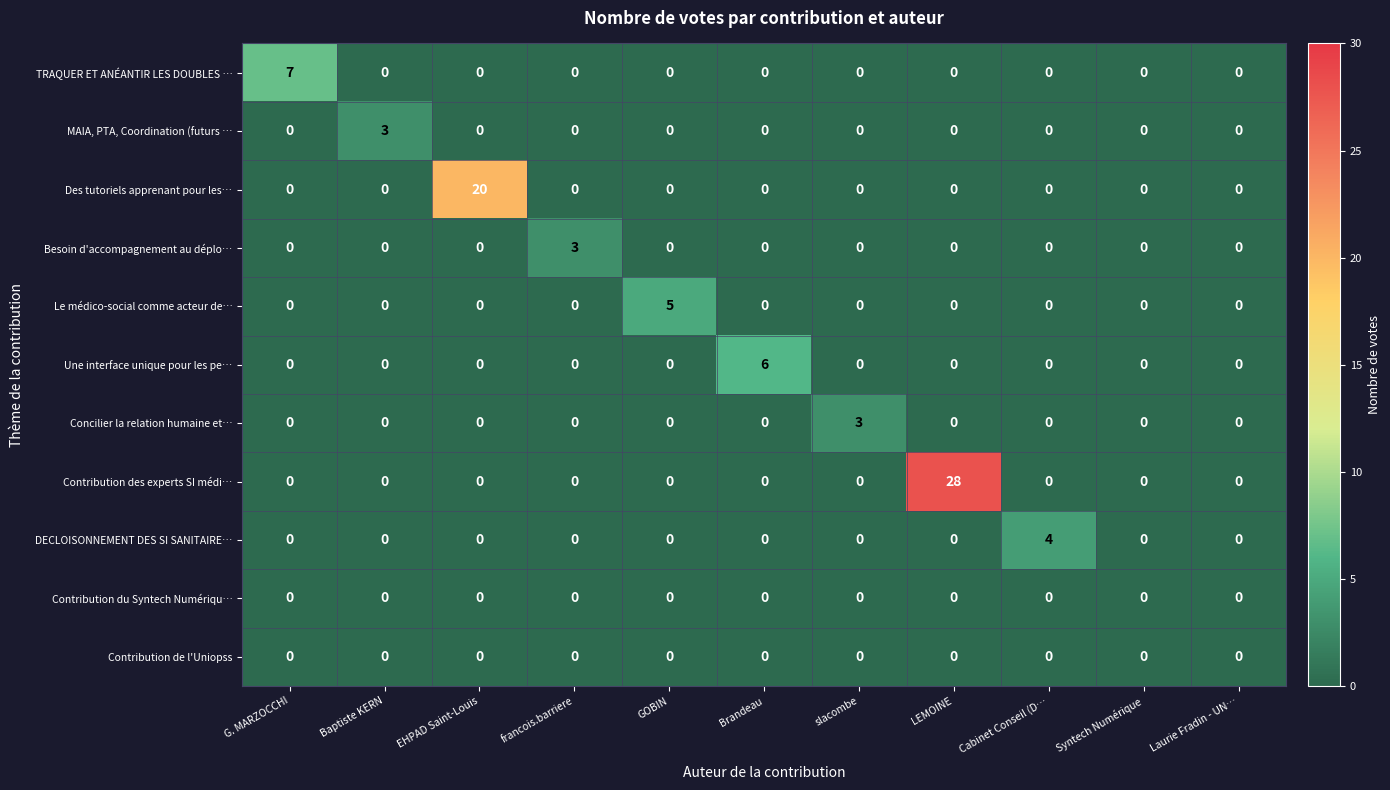

What is the total value across all series at slacombe?

3